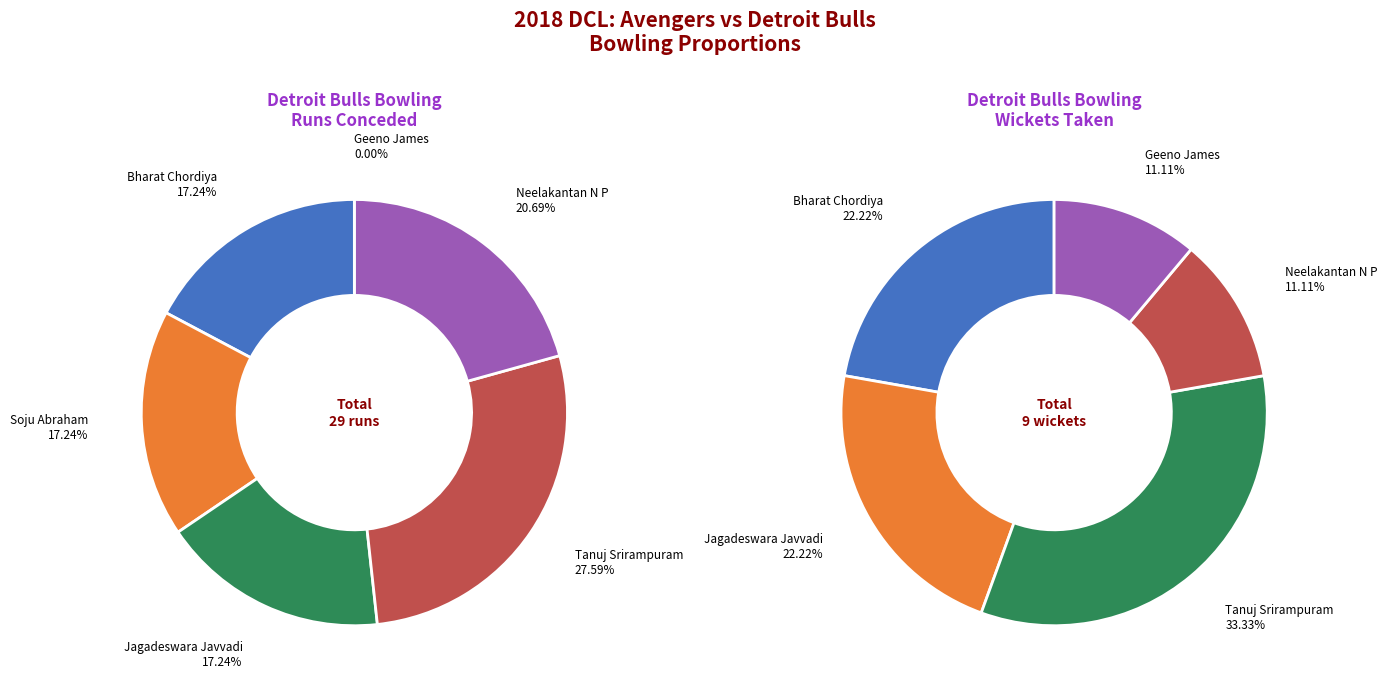

The 0 slice represents 0% of the pie. True or false?

True